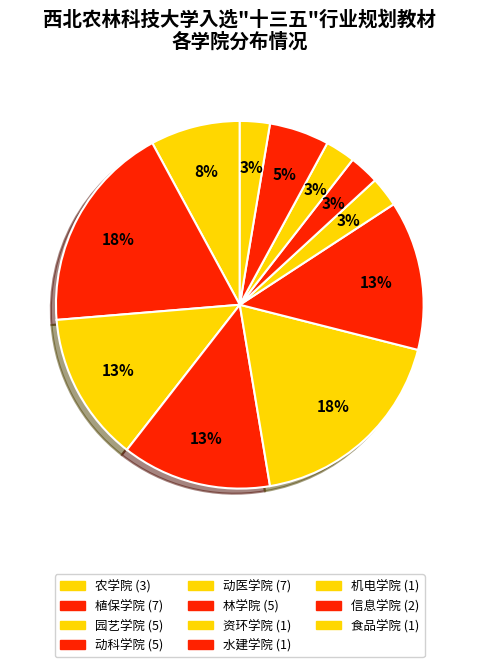

To the nearest percent, what percentage of the pie is 动医学院?

18%